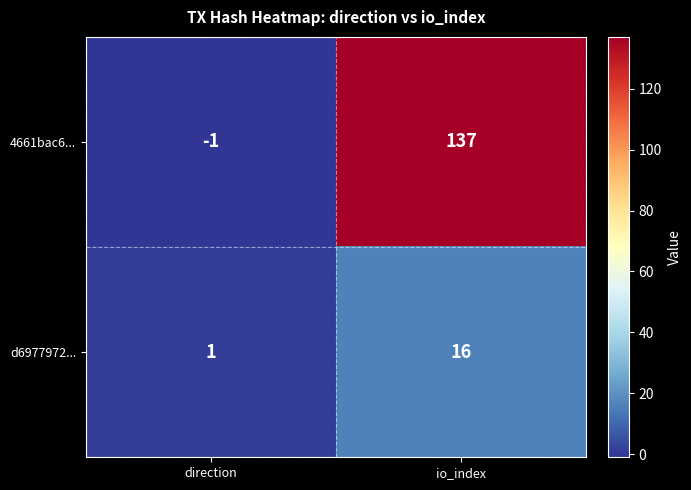

Reading right to left, transcribe all the data shown in this chart.

4661bac6...: io_index=137	direction=-1
d6977972...: io_index=16	direction=1